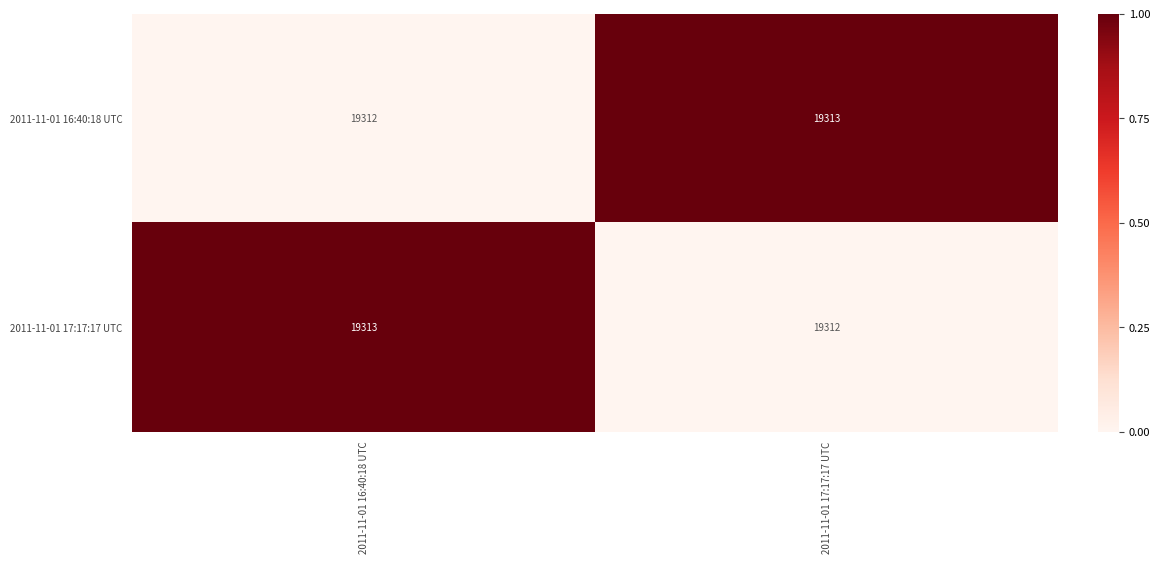

How many values in the 2011-11-01 16:40:18 UTC series are below 19313?

1